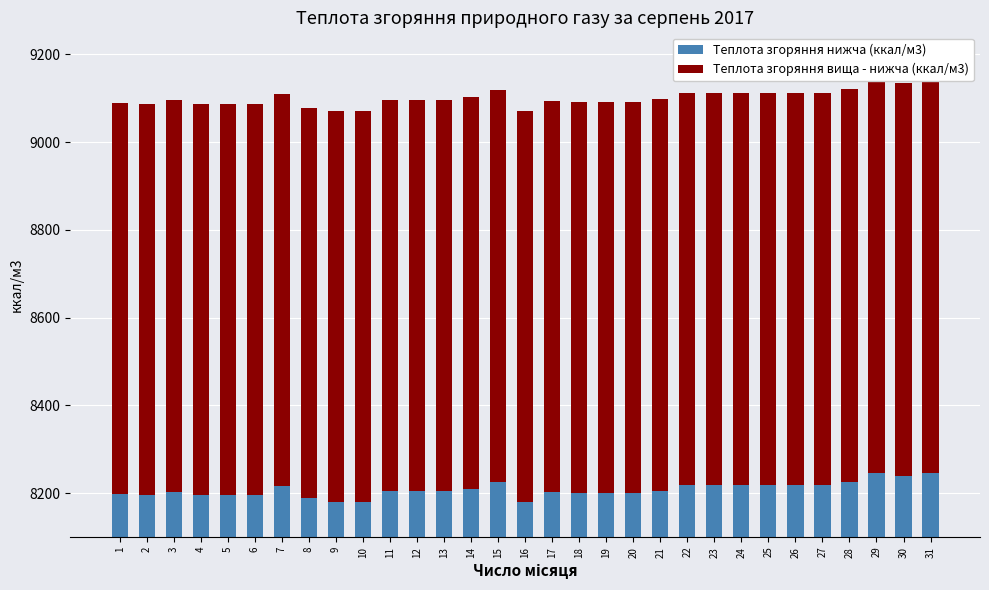

List the series in order of their peak value, lowest first.

Теплота згоряння вища - нижча (ккал/м3), Теплота згоряння нижча (ккал/м3)